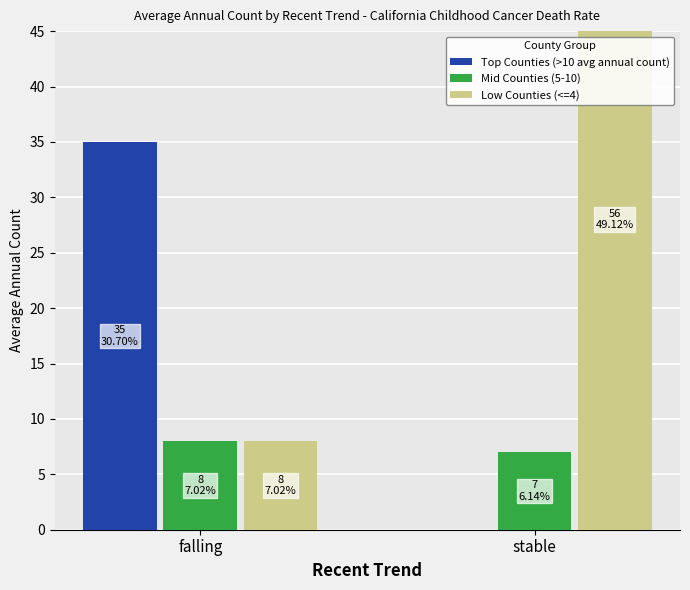

What is the value of the Mid Counties (5-10) bar at the 2nd from the left?

7